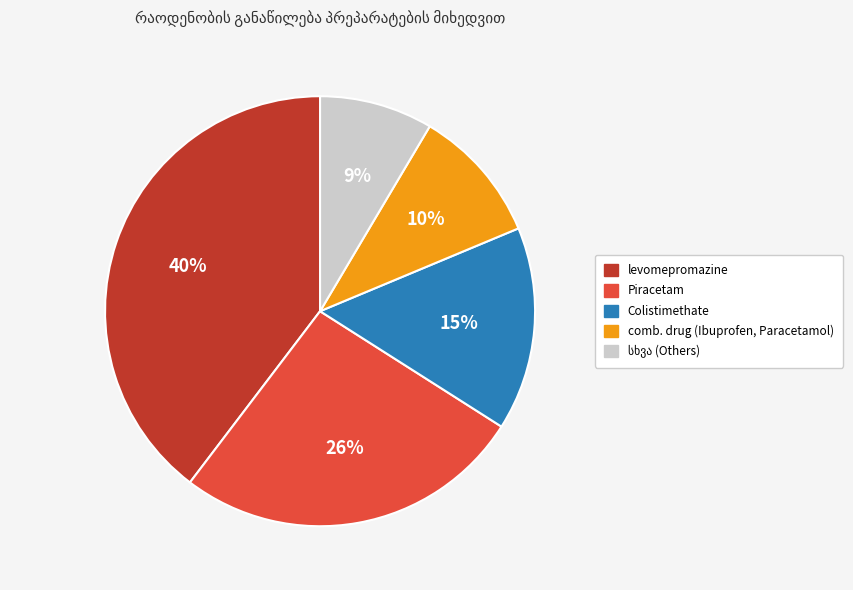

To the nearest percent, what is the average slice percentage?

20%